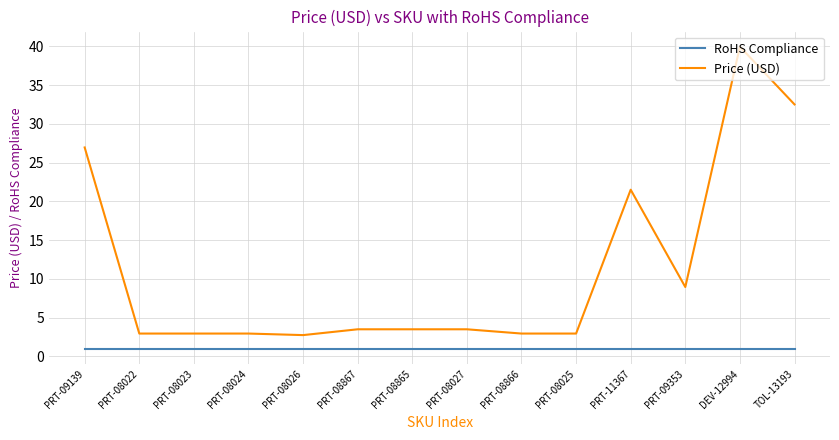

What is the average value of the RoHS Compliance series?

1.0